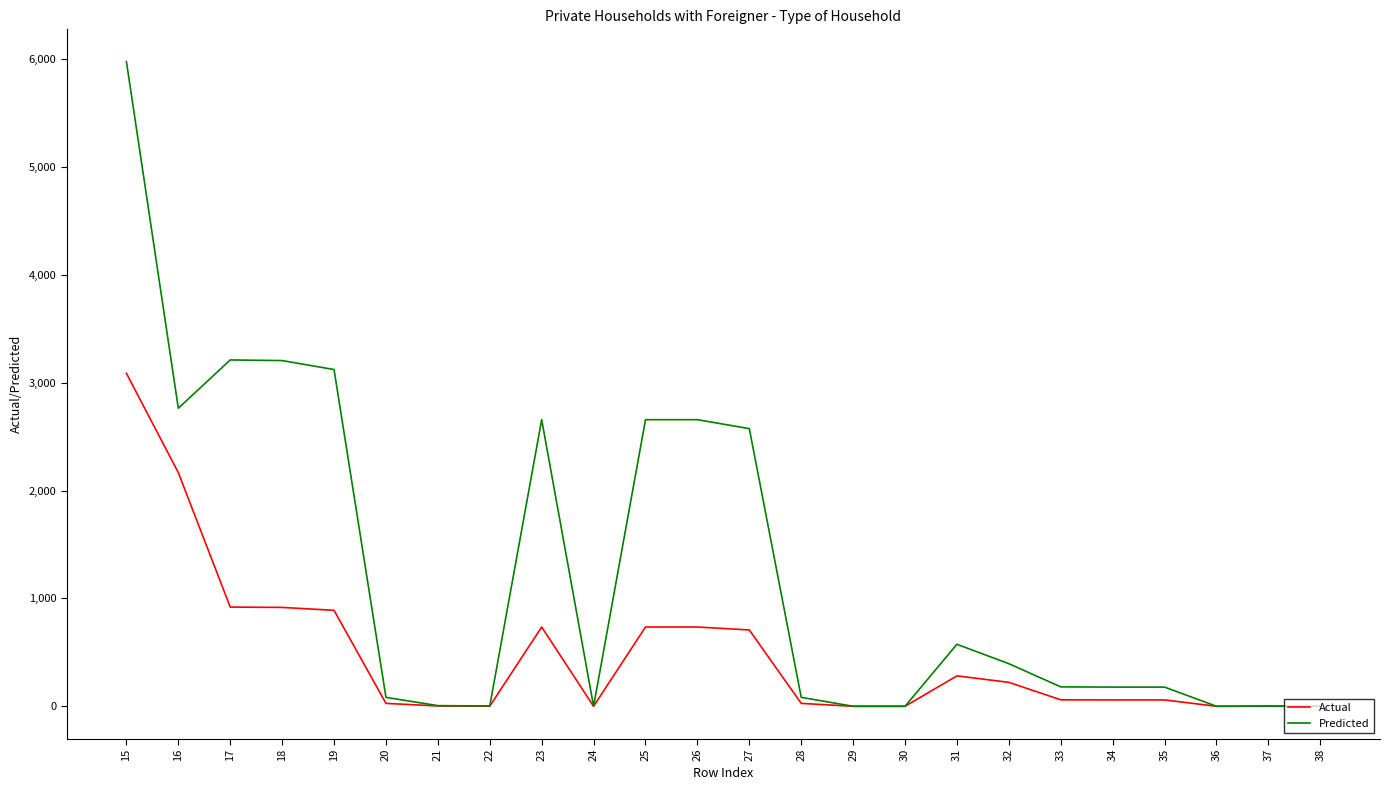

The Predicted series shows 4262 at 27. True or false?

False